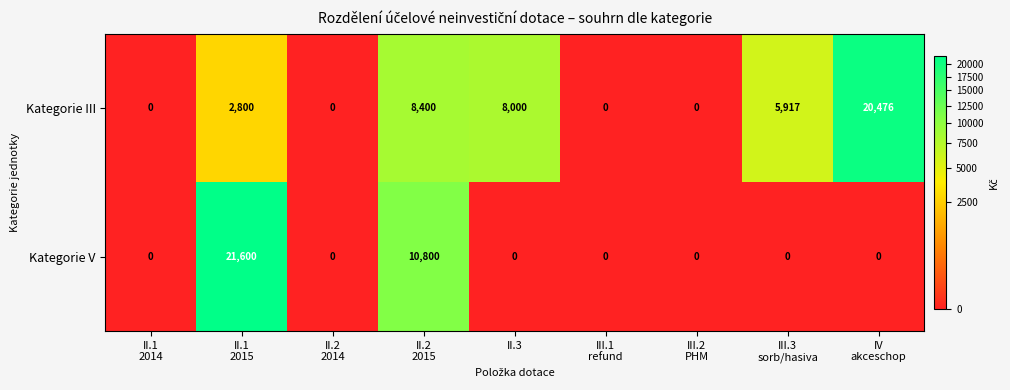

Reading left to right, what are all the values shown in this chart?

Kategorie III: 0	2800	0	8400	8000	0	0	5917	20476
Kategorie V: 0	21600	0	10800	0	0	0	0	0